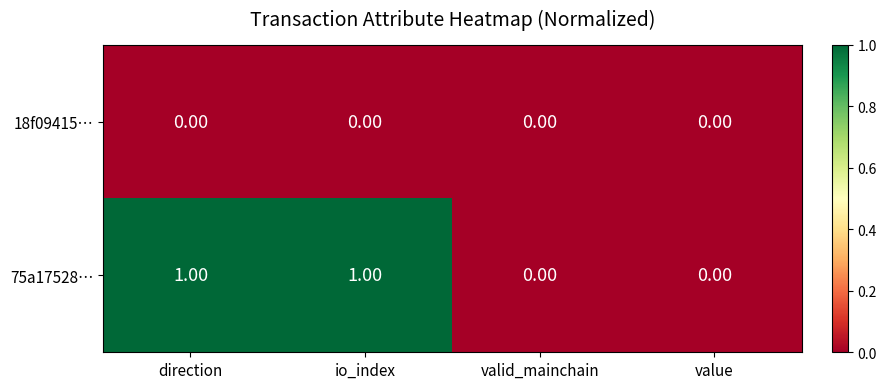

What is the difference between the highest and lowest values at io_index?

1